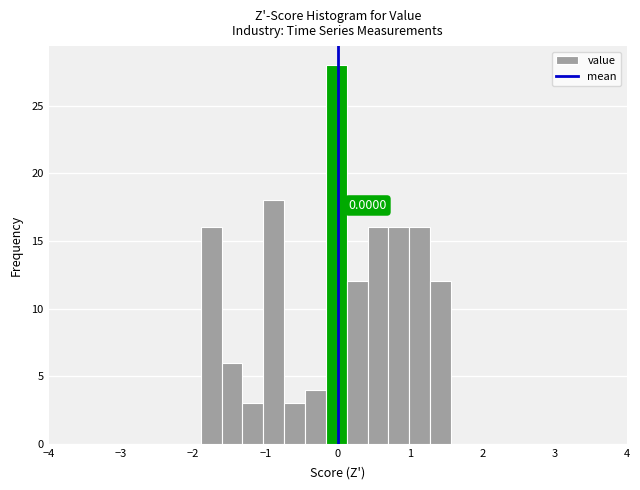

Around what value on the x-axis is the tallest bar? Give the approximate position of its centre, as read against the axis.

0.0